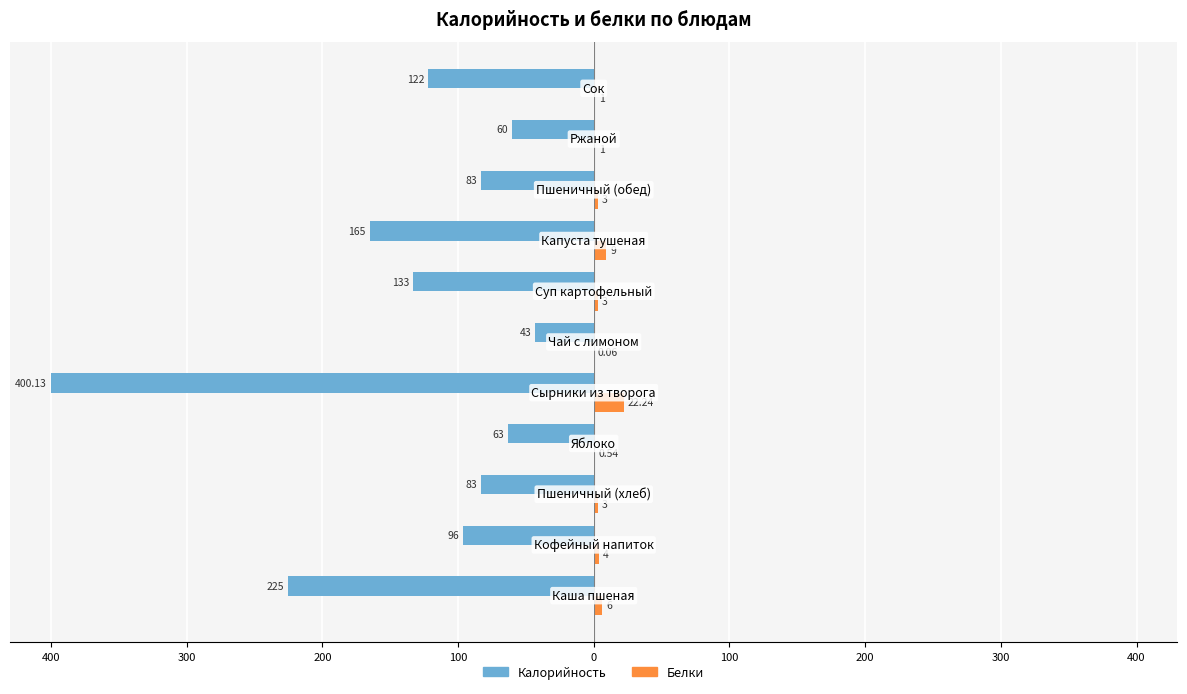

Reading left to right, list all the values displayed in this chart.

Калорийность: -225.0	-96.0	-83.0	-63.0	-400.1	-43.0	-133.0	-165.0	-83.0	-60.0	-122.0
Белки: 6.0	4.0	3.0	0.5	22.2	0.1	3.0	9.0	3.0	1.0	1.0